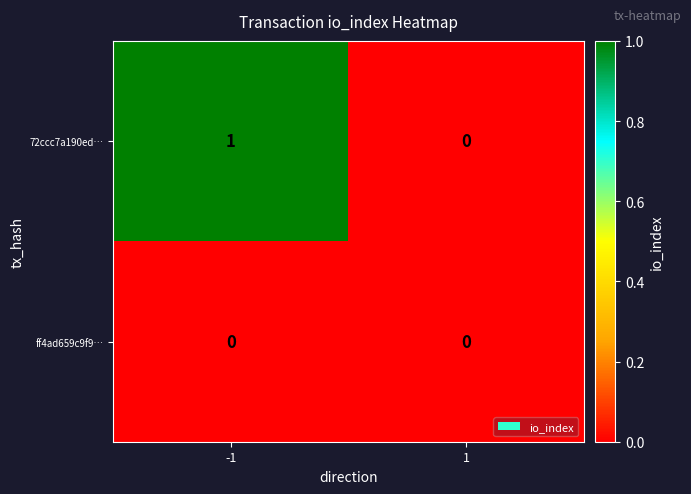

Which series has the largest total across all categories?

72ccc7a190ed…